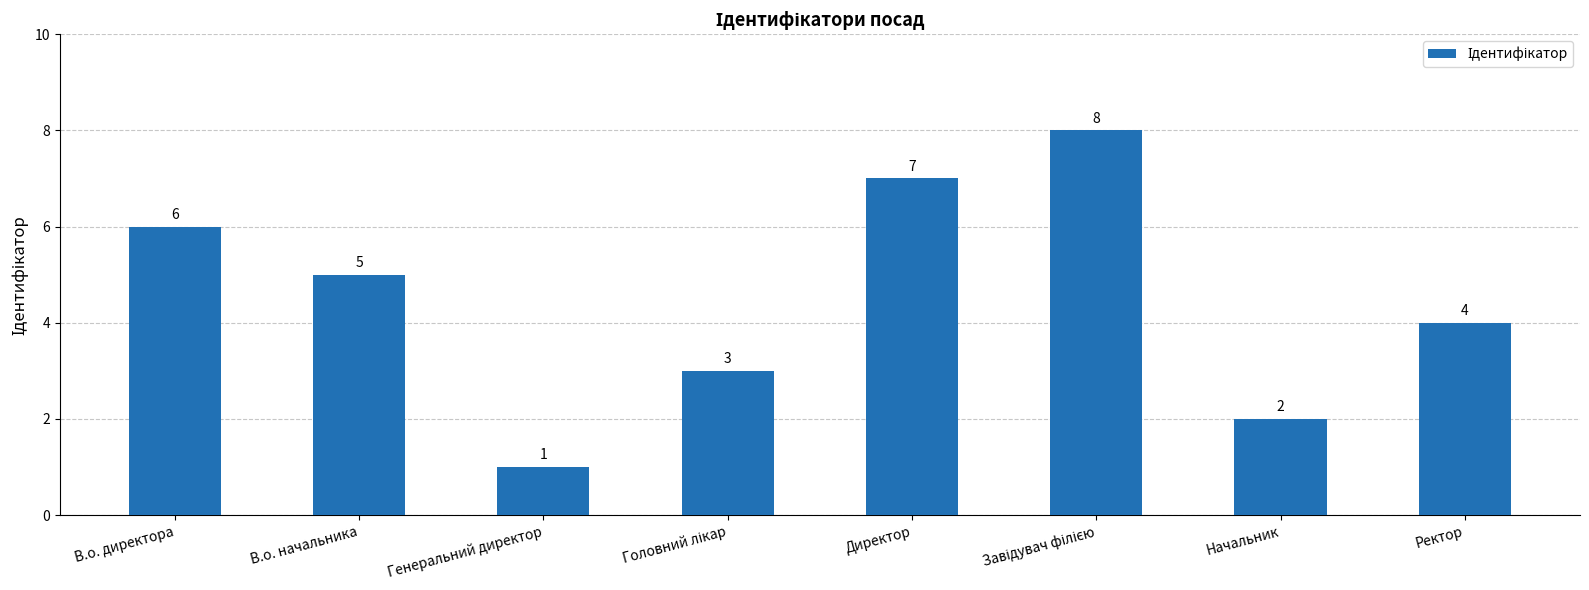

Where is the data nearest to the value 4?

Ректор